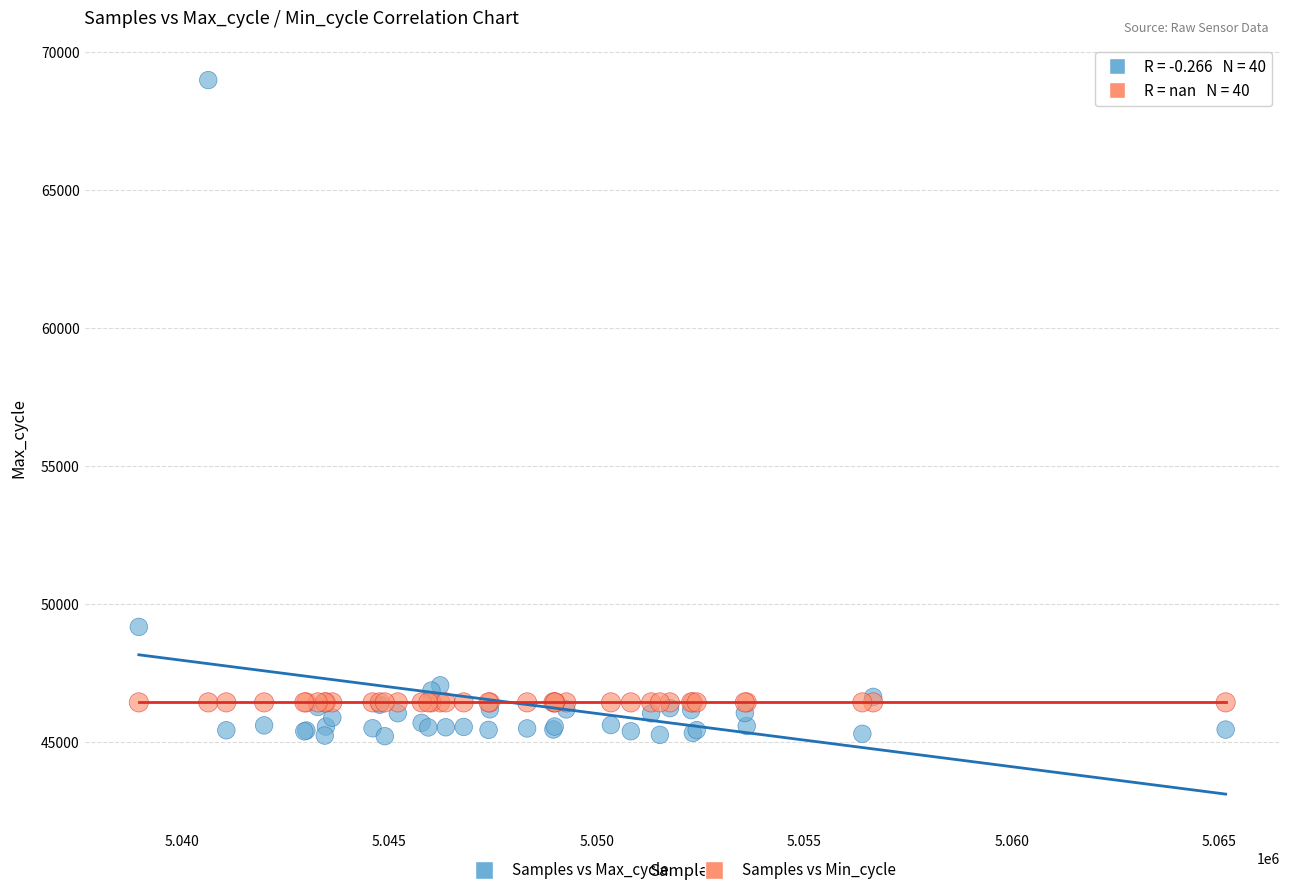

In the Samples vs Max_cycle series, what Y value is closest to 57088?

49166.0